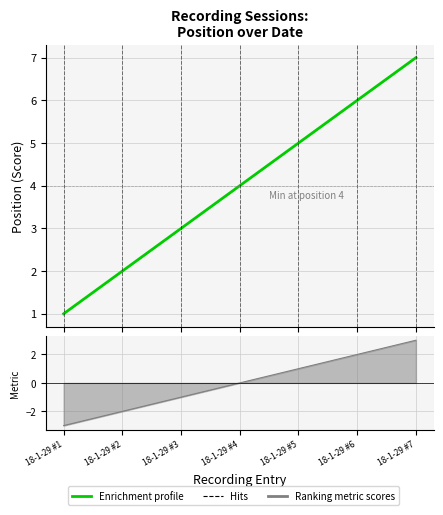

What is the change in value from 18-1-29 #5 to 18-1-29 #6?

+1